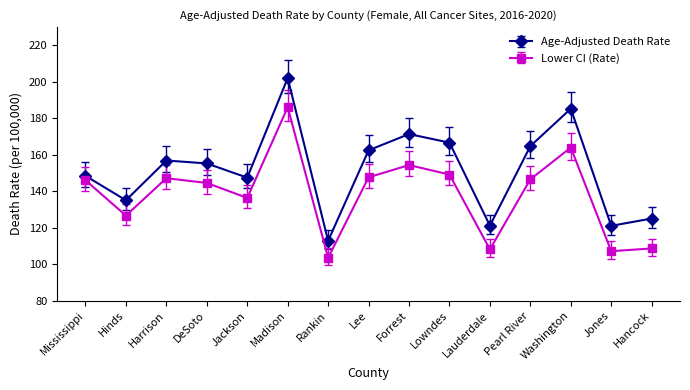

How many data points in Age-Adjusted Death Rate are less than 155?

7